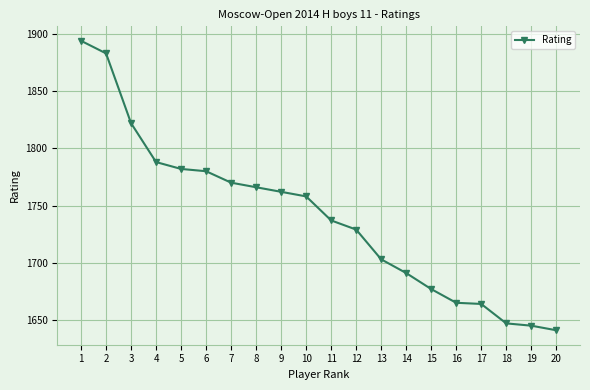

True or false: the data shows 1691 at 14.

True